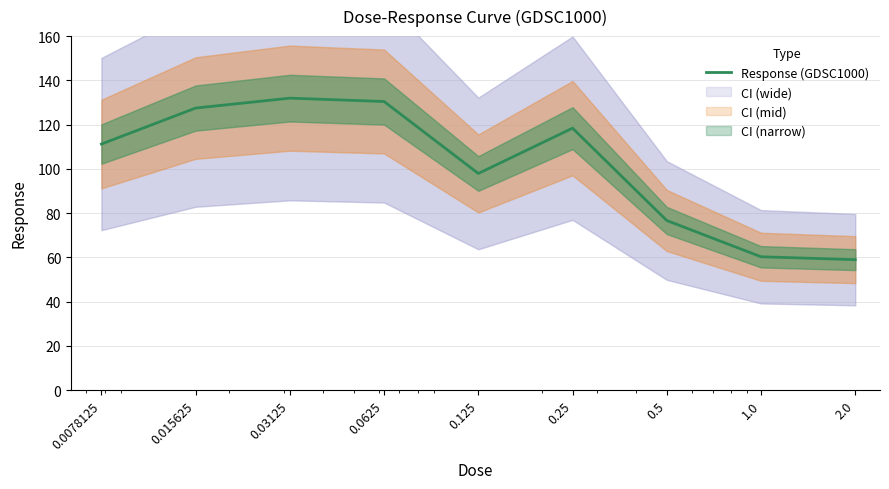

Is it true that the value at 0.03125 is 216.7?

False